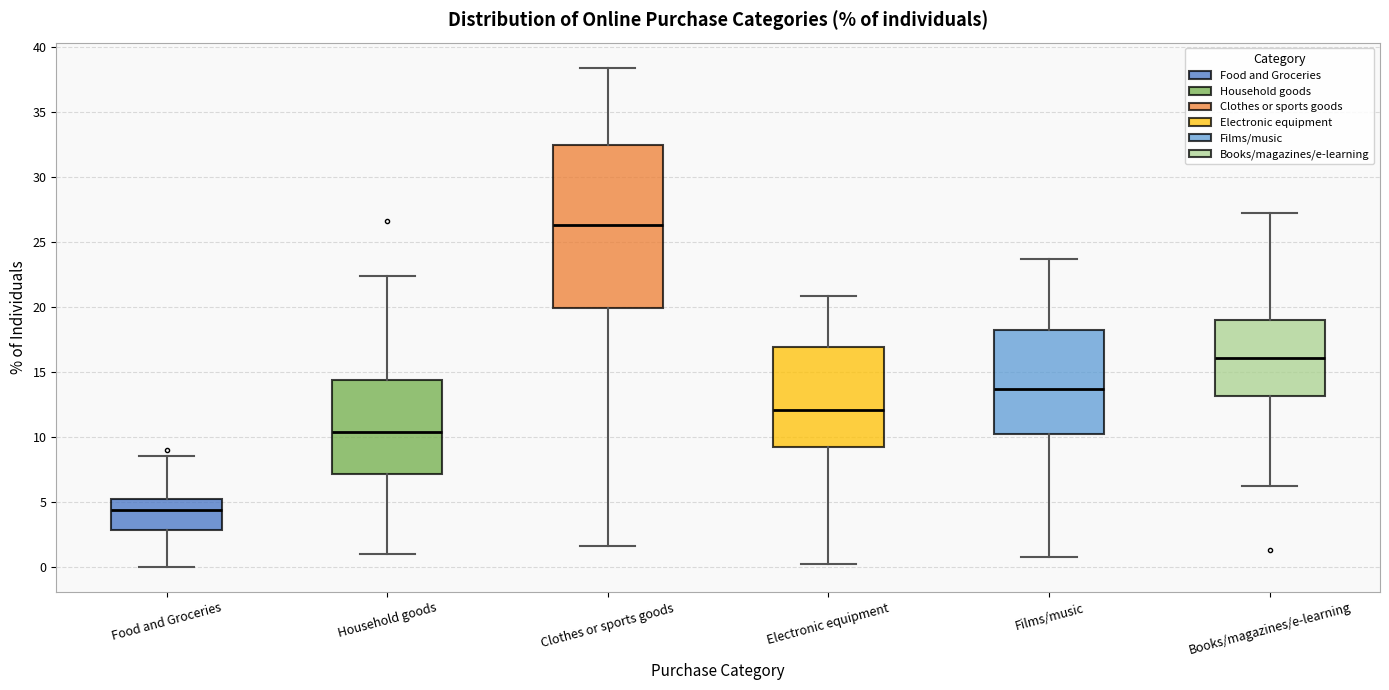

Reading left to right, transcribe this box plot: for each box, give where its median line is, the range the box spans, and where its two whiskers end, as read against the y-axis. The values are not printed on the chart, so give them approximately, as read against the axis.

Food and Groceries: median 4.5, box 3.0 to 5.0, whiskers 0.0 to 8.5
Household goods: median 10.5, box 7.0 to 14.5, whiskers 1.0 to 22.5
Clothes or sports goods: median 26.5, box 20.0 to 32.5, whiskers 1.5 to 38.5
Electronic equipment: median 12.0, box 9.0 to 17.0, whiskers 0.0 to 21.0
Films/music: median 13.5, box 10.5 to 18.0, whiskers 1.0 to 23.5
Books/magazines/e-learning: median 16.0, box 13.0 to 19.0, whiskers 6.0 to 27.0